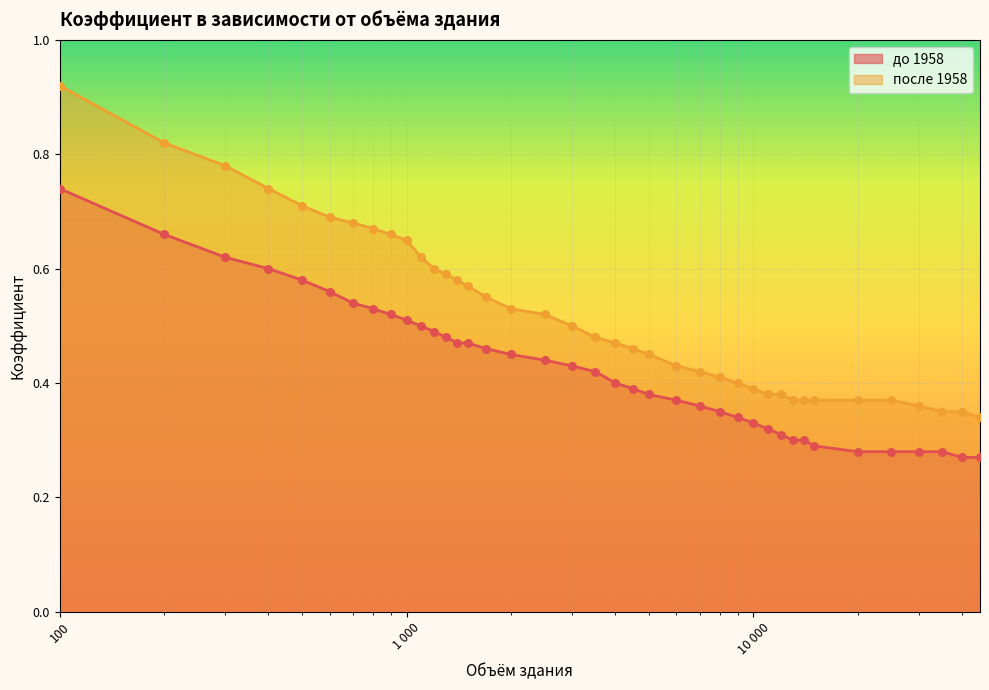

At which category is the sum across all series the highest?

100